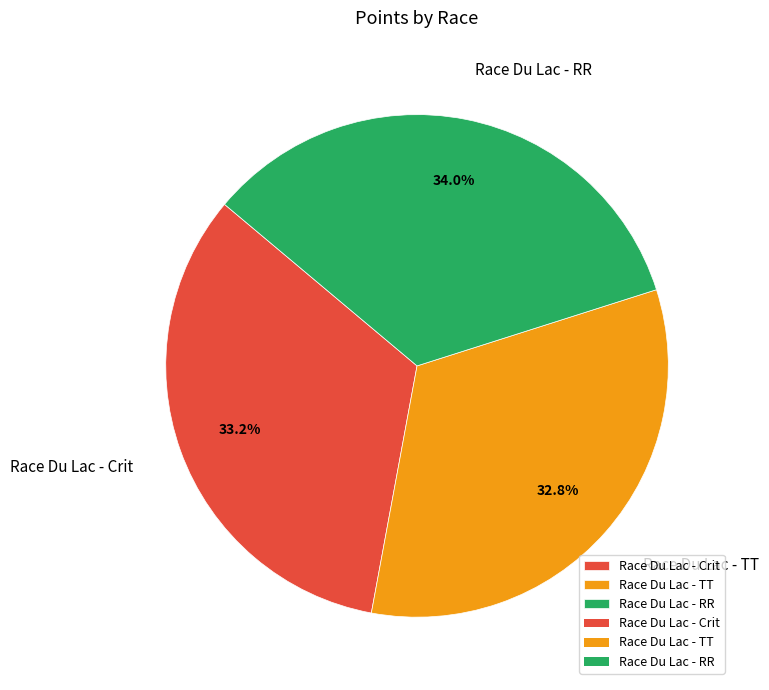

What percentage is the Race Du Lac - RR slice, to the nearest percent?

34%